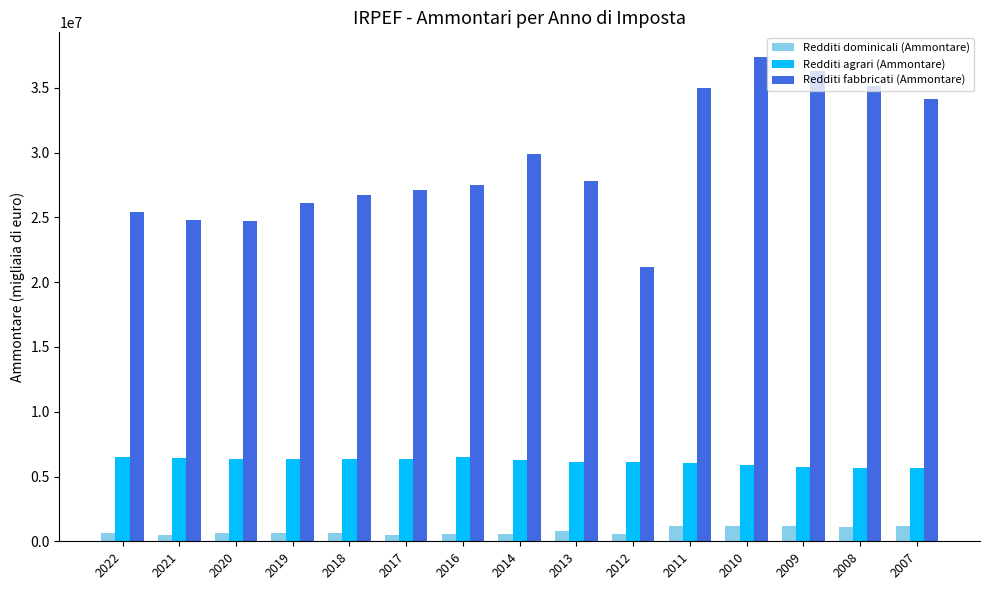

What is the spread (max minus min) of values at 2016?

26943208